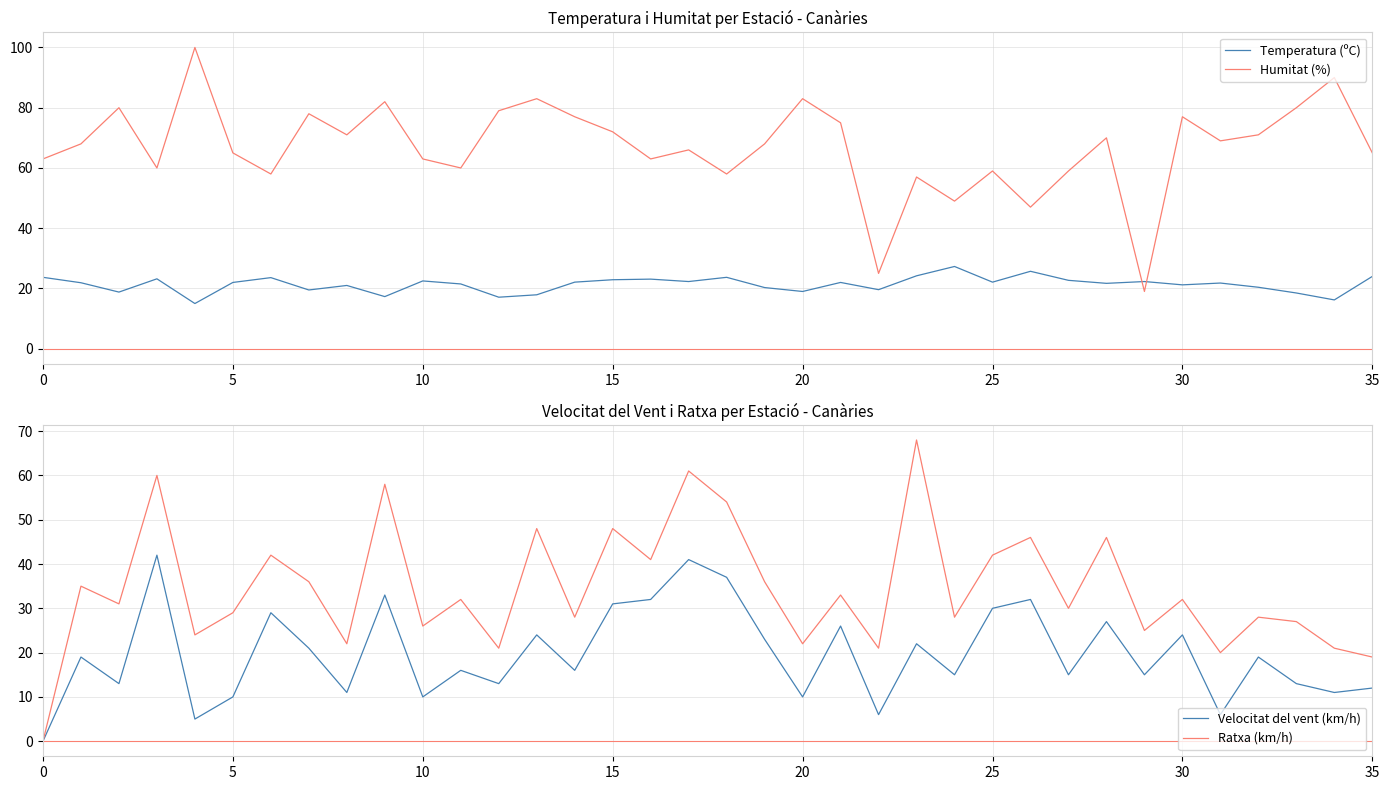

In Humitat (%), how many points are higher than both neighbors (excluding endpoints)?

12